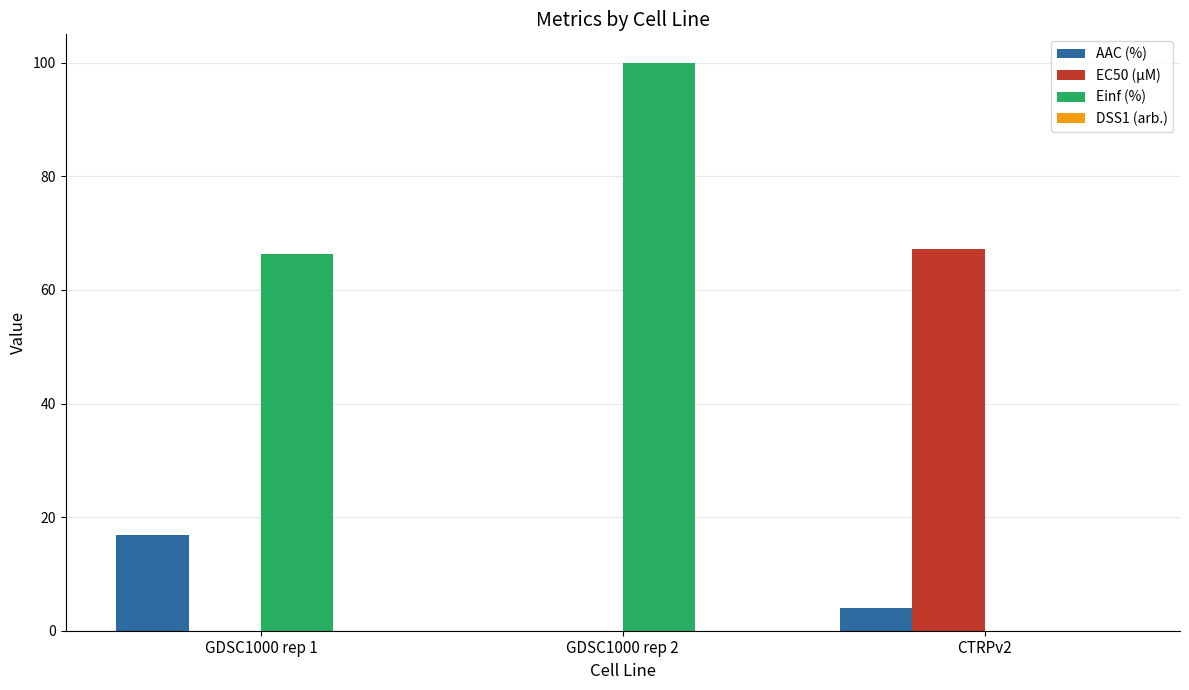

Are the bars grouped side by side (vs. stacked)?

Yes